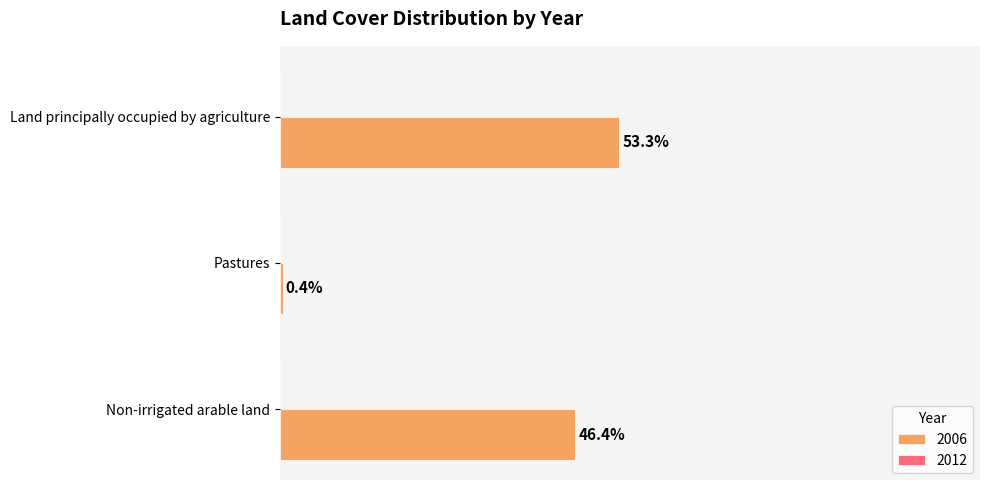

Which category has the lowest value across all series?

Pastures